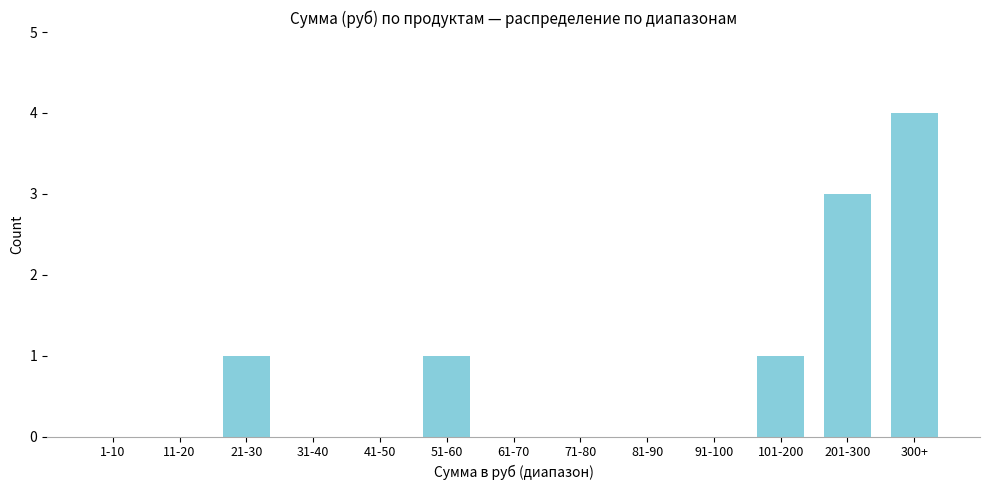

Reading left to right, what are all the values shown in this chart?

1-10=0	11-20=0	21-30=1	31-40=0	41-50=0	51-60=1	61-70=0	71-80=0	81-90=0	91-100=0	101-200=1	201-300=3	300+=4